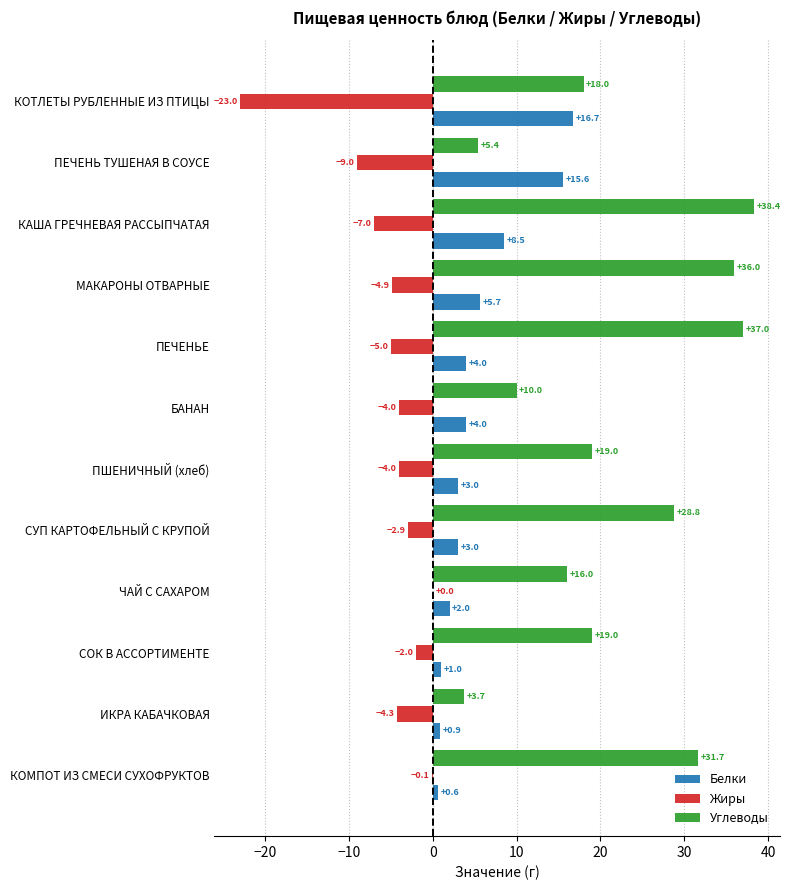

At which category is the sum across all series the highest?

КАША ГРЕЧНЕВАЯ РАССЫПЧАТАЯ